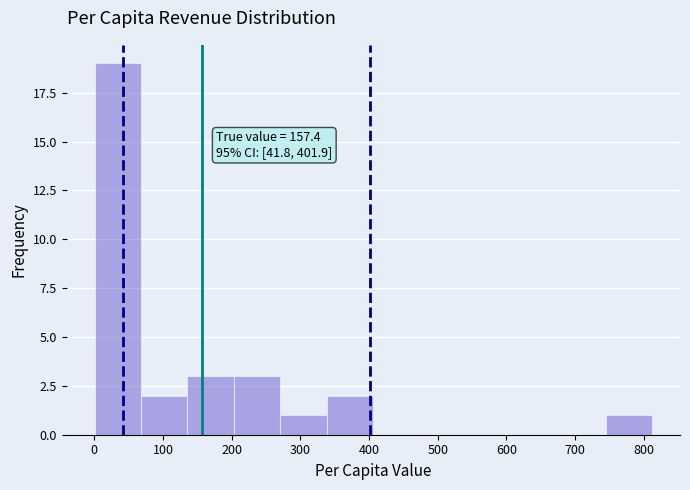

Over which range of the x-axis is the bar tallest?

0 to 70